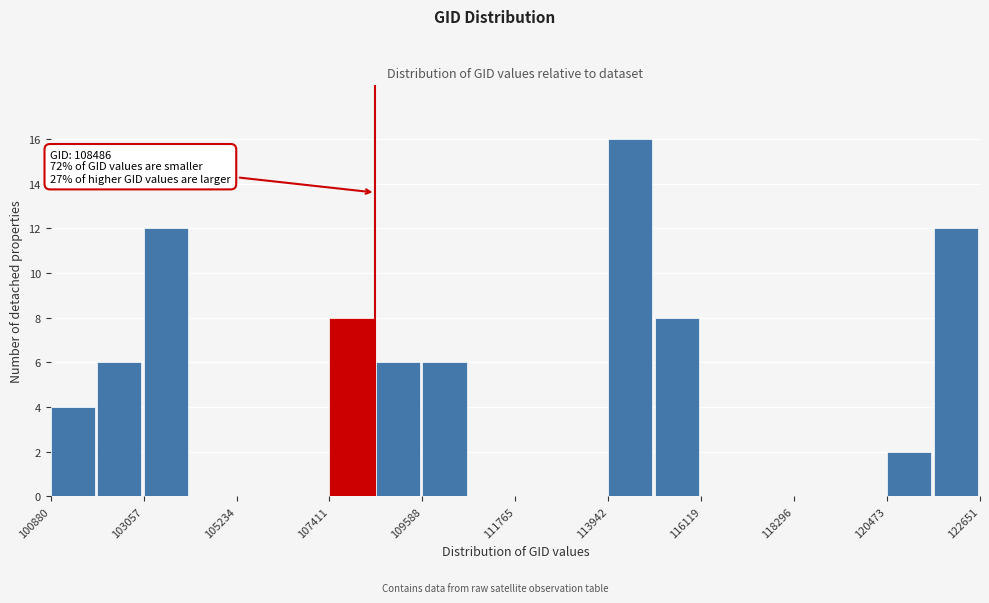

Read against the x-axis, roughly where is the centre of the tallest bar?

114500